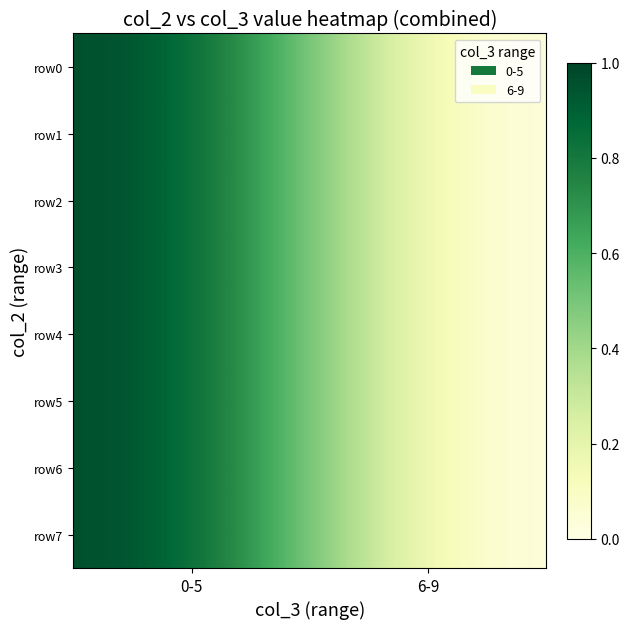

Rank the series by their maximum value, from lowest to highest.

row0, row1, row2, row3, row4, row5, row6, row7